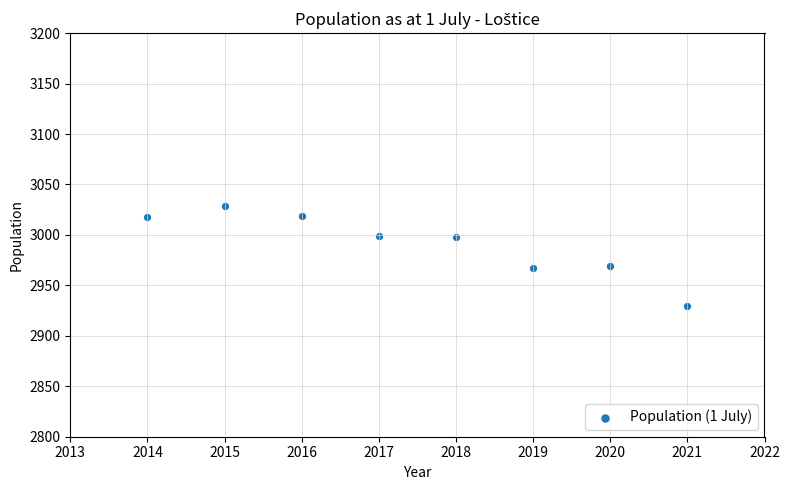

What is the average Y value?

2991